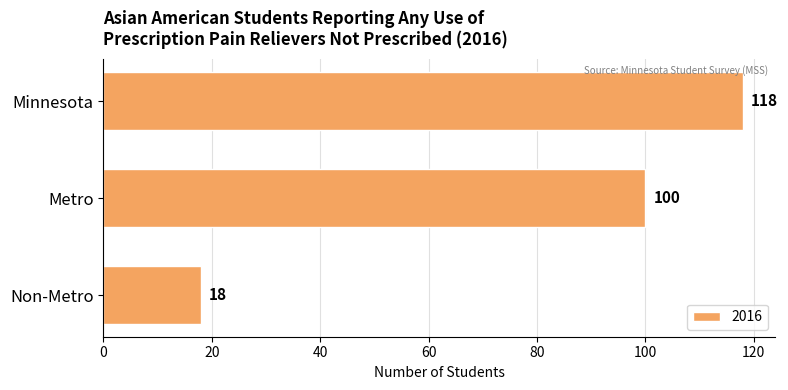

Which category has the highest value across all series?

Minnesota